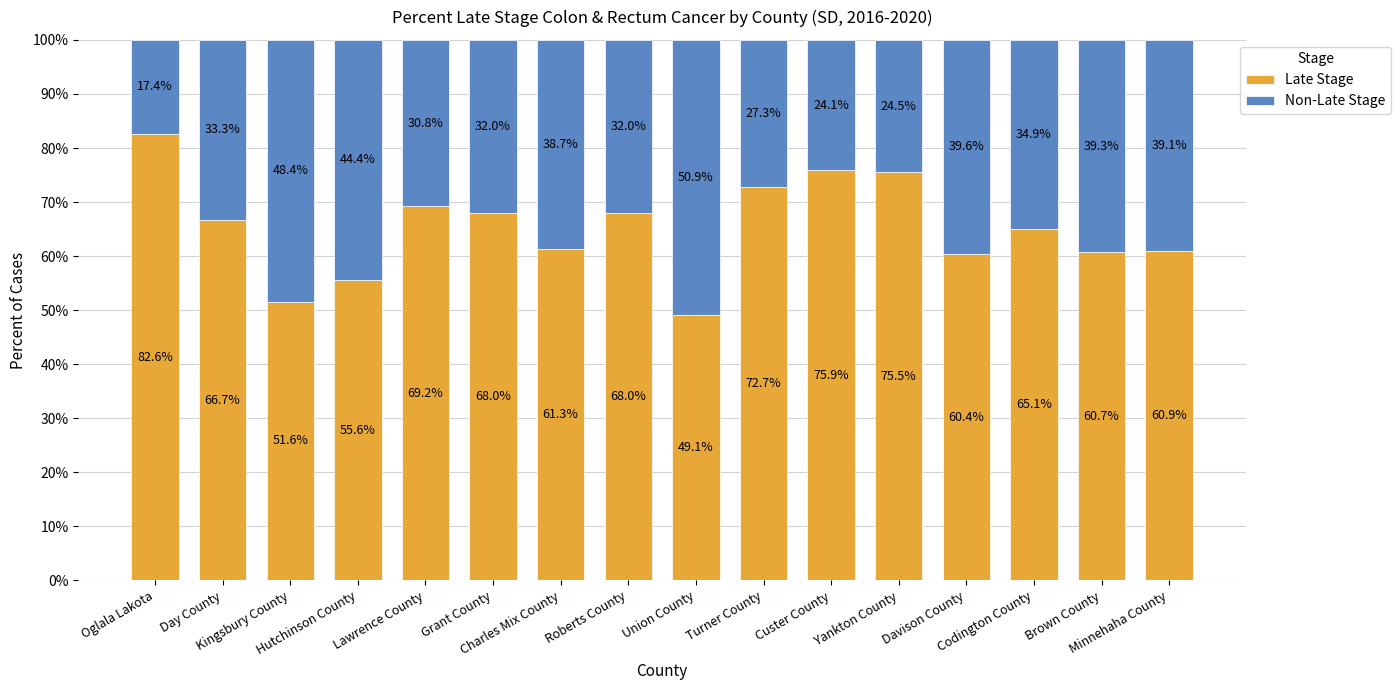

What is the average value of the Late Stage series?

65.2